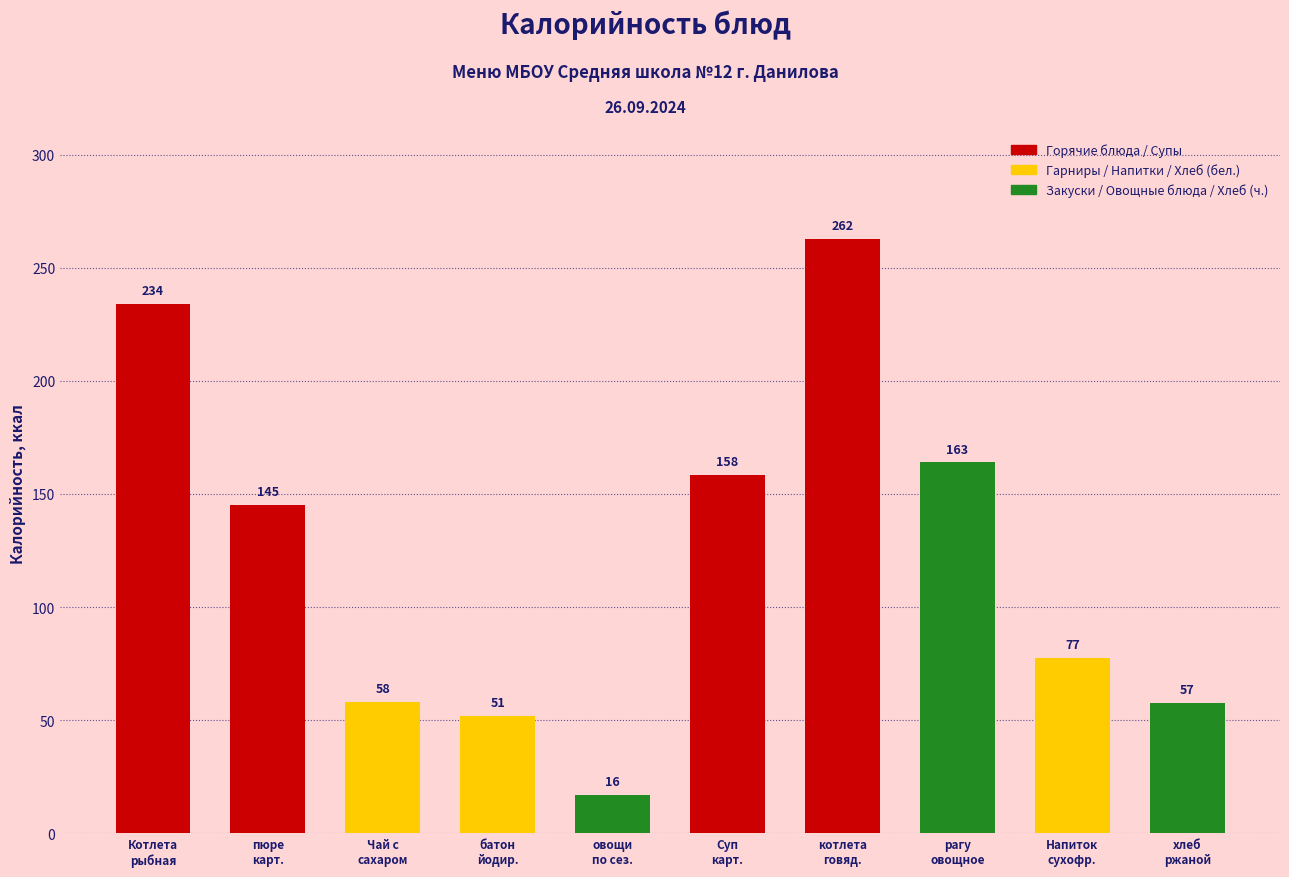

What is the value of the 7th bar from the left?

262.7